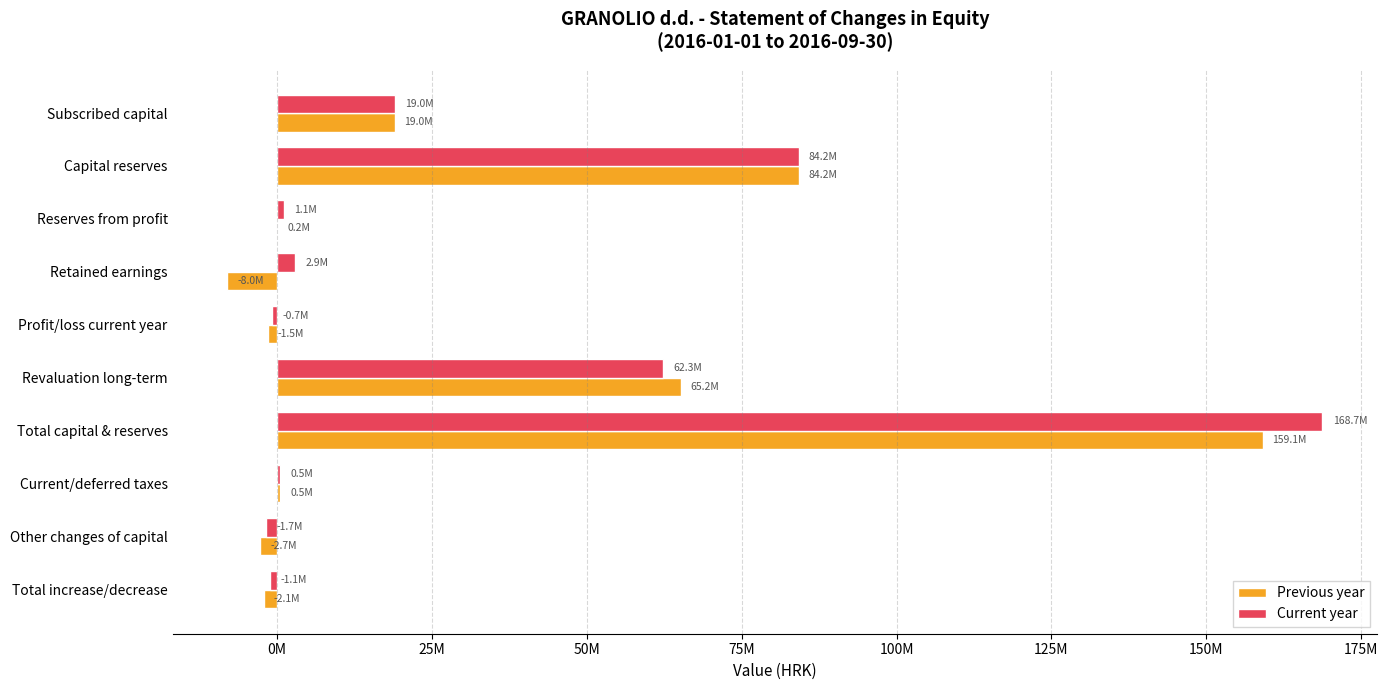

What is the sum of all Current year values?

335179418.8